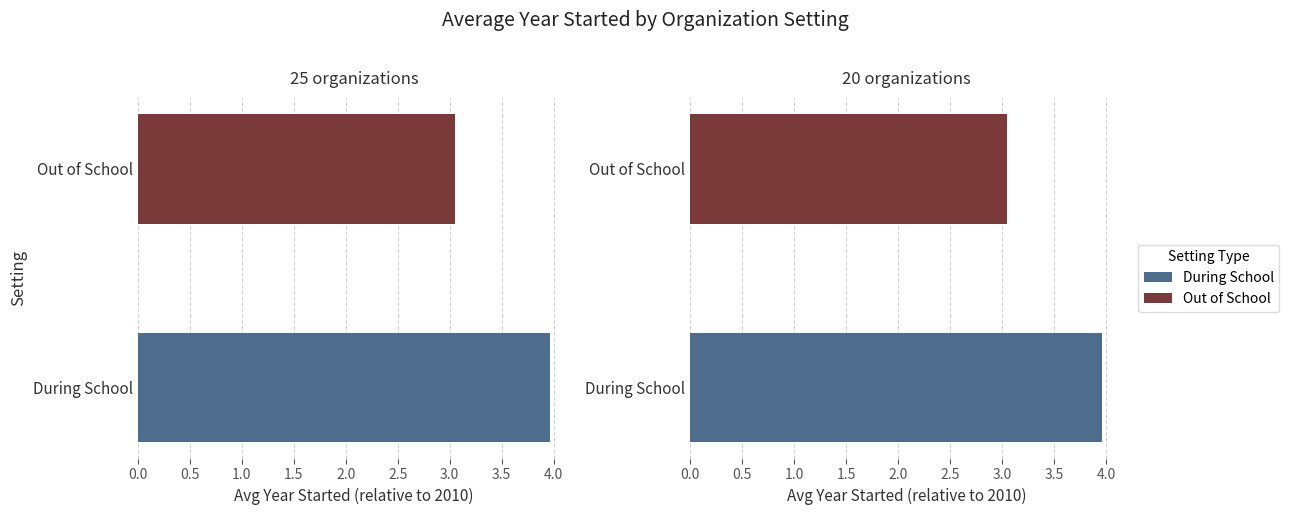

The value of During School at 1 is 1030. True or false?

False